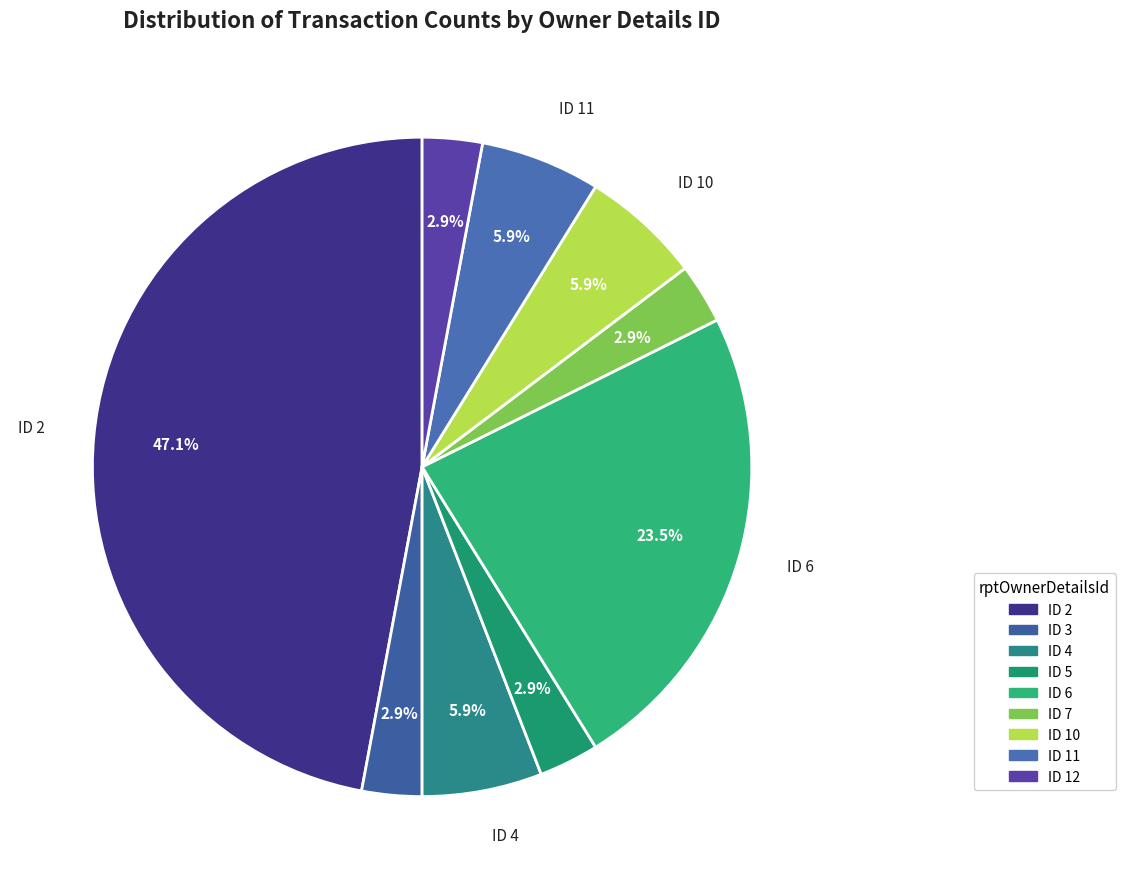

To the nearest percent, what is the average slice percentage?

11%